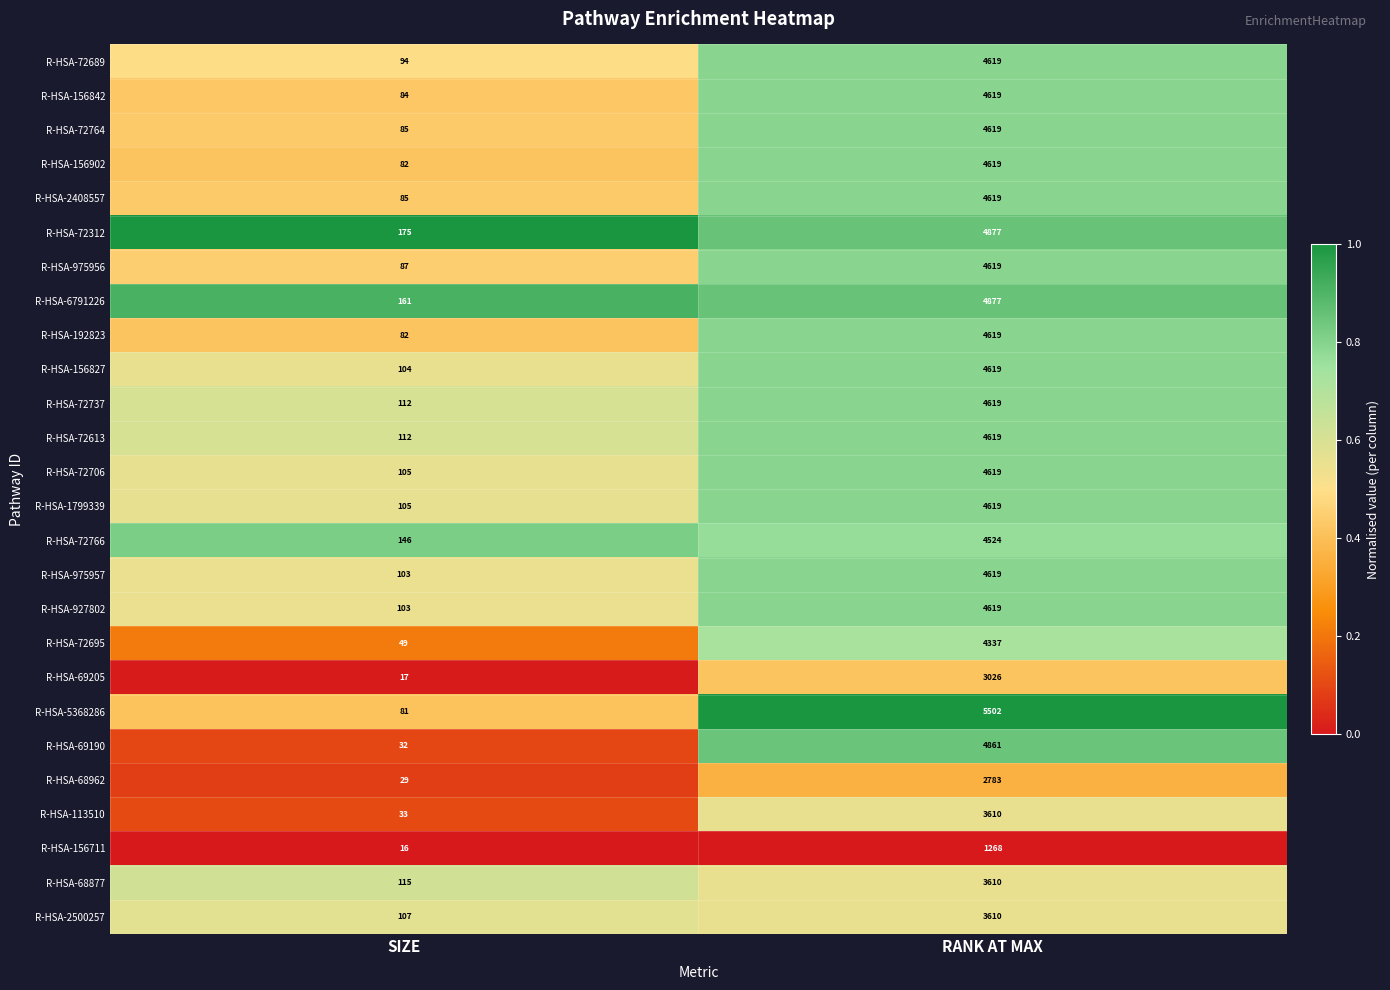

At which category does the chart reach its peak across all series?

RANK AT MAX